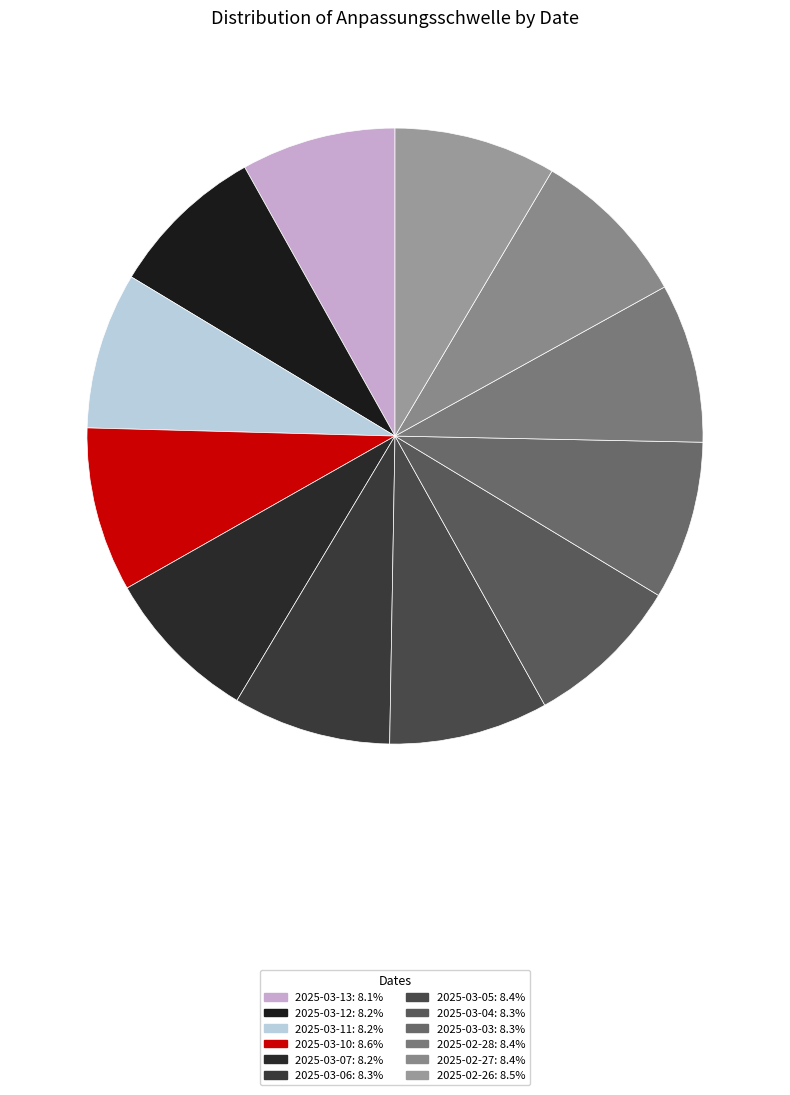

Does any single category account for the majority?

No